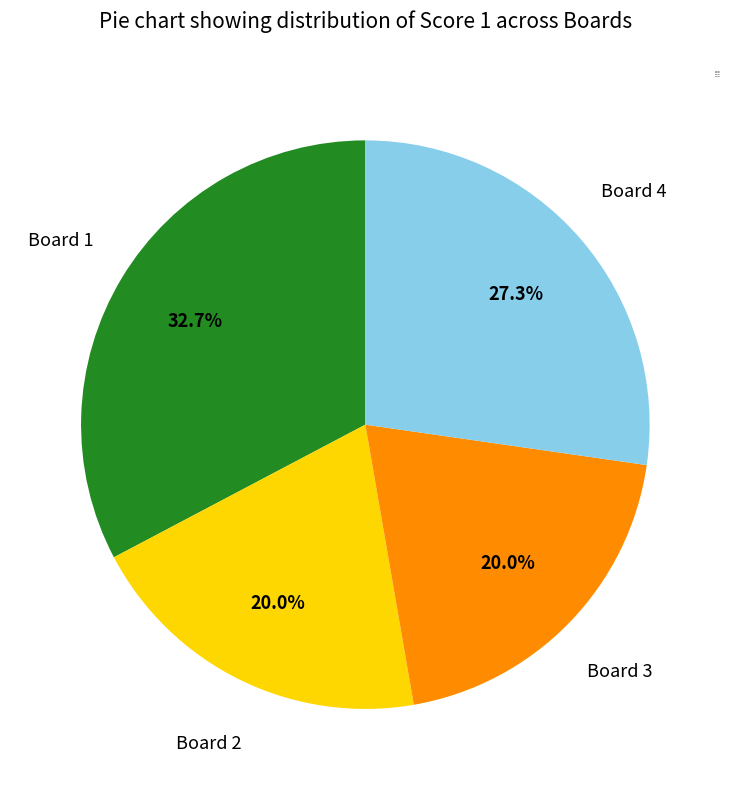

Does Board 4 represent more than half of the total?

No